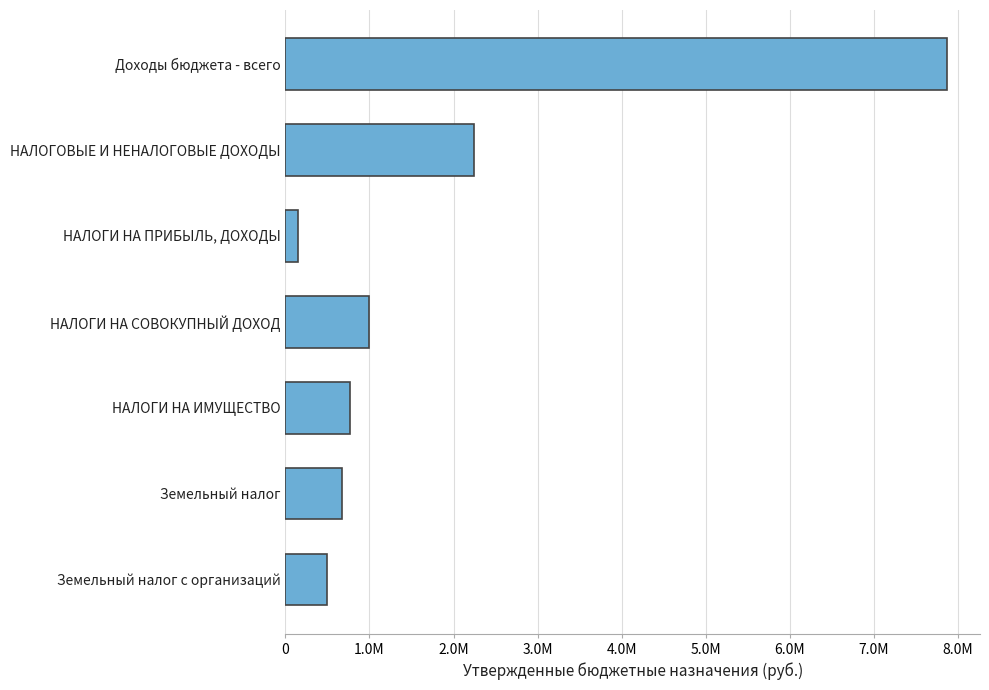

List the labels in order of value, largest first.

Доходы бюджета - всего, НАЛОГОВЫЕ И НЕНАЛОГОВЫЕ ДОХОДЫ, НАЛОГИ НА СОВОКУПНЫЙ ДОХОД, НАЛОГИ НА ИМУЩЕСТВО, Земельный налог, Земельный налог с организаций, НАЛОГИ НА ПРИБЫЛЬ, ДОХОДЫ